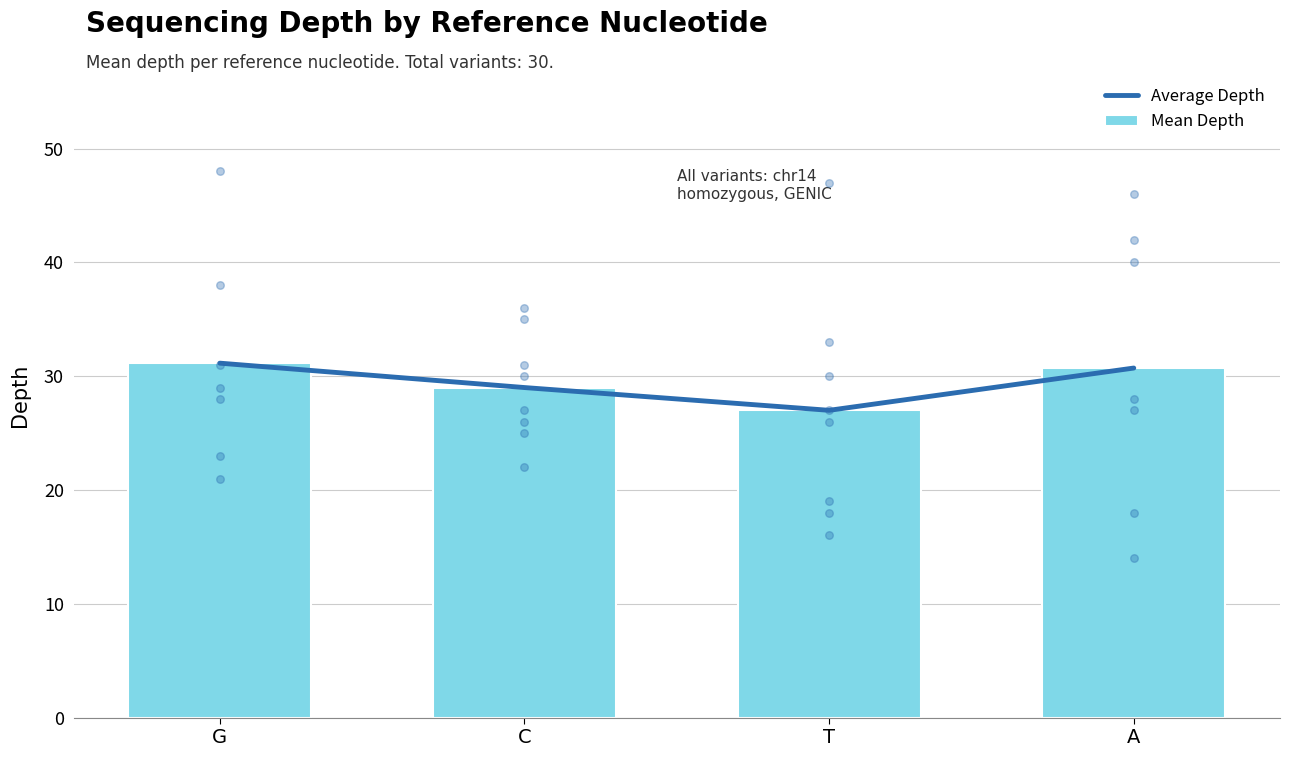

Is the value of Mean Depth at T greater than the value of Average Depth at C?

No